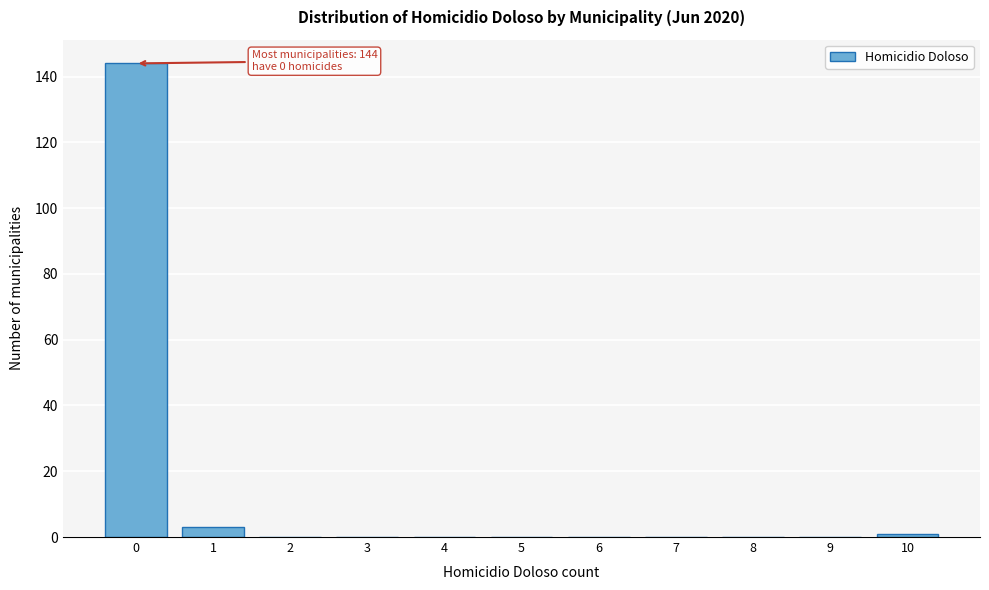

Reading left to right, extract all data points from this chart.

0=144	1=3	2=0	3=0	4=0	5=0	6=0	7=0	8=0	9=0	10=1